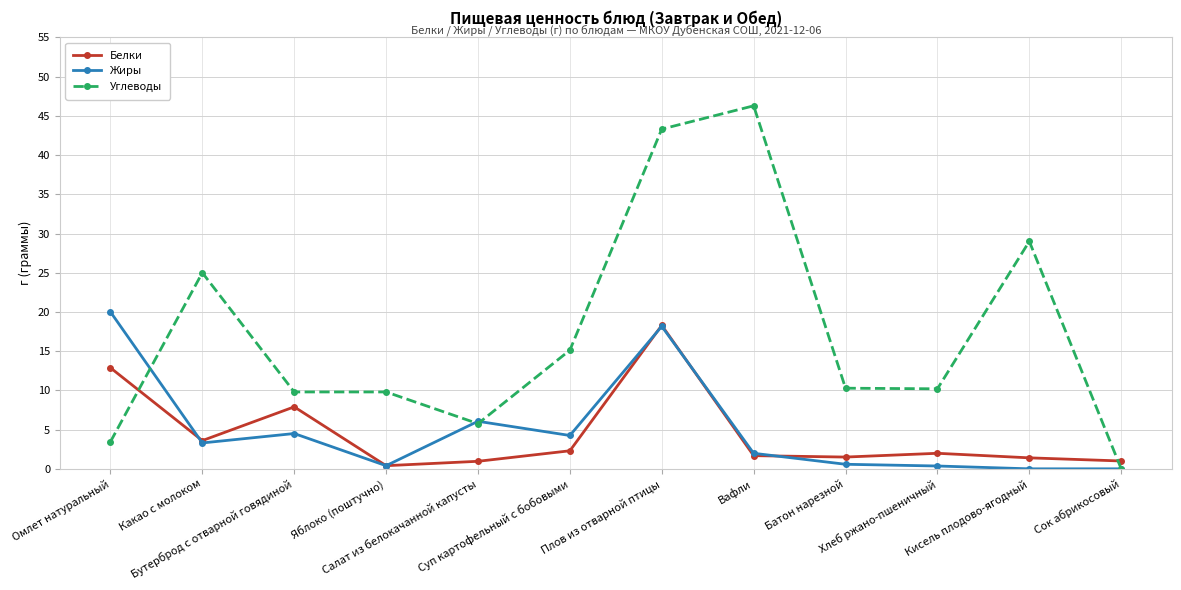

Which series has the widest spread of values?

Углеводы